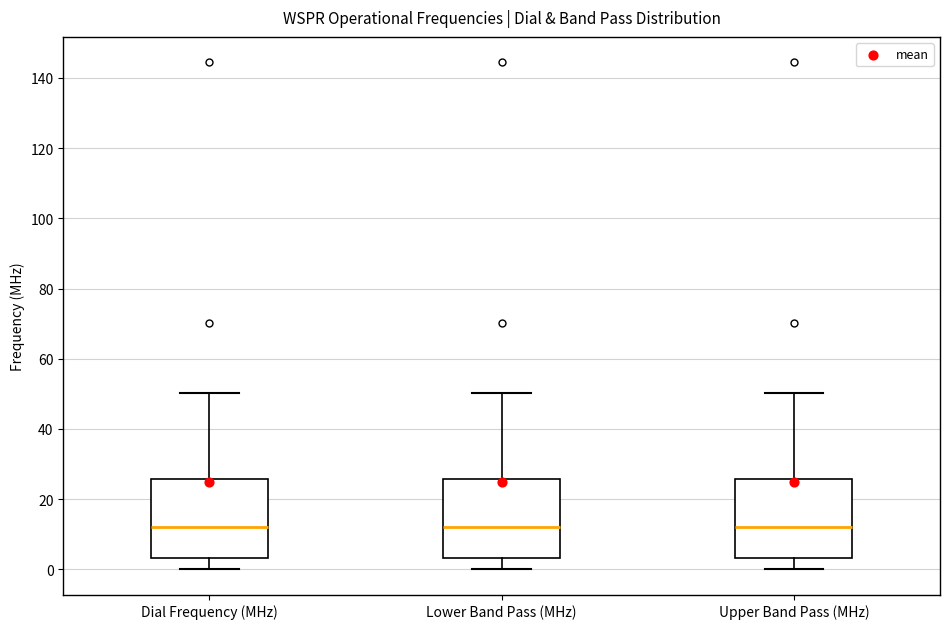

Reading left to right, transcribe this box plot: for each box, give where its median line is, the range the box spans, and where its two whiskers end, as read against the y-axis. The values are not printed on the chart, so give them approximately, as read against the axis.

Dial Frequency (MHz): median 12, box 4 to 26, whiskers 0 to 50
Lower Band Pass (MHz): median 12, box 4 to 26, whiskers 0 to 50
Upper Band Pass (MHz): median 12, box 4 to 26, whiskers 0 to 50